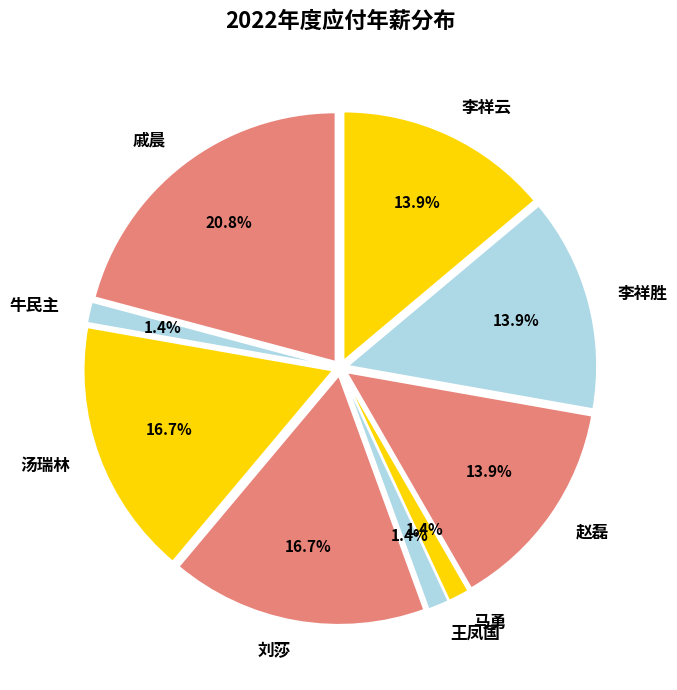

What percentage is the 戚晨 slice, to the nearest percent?

21%